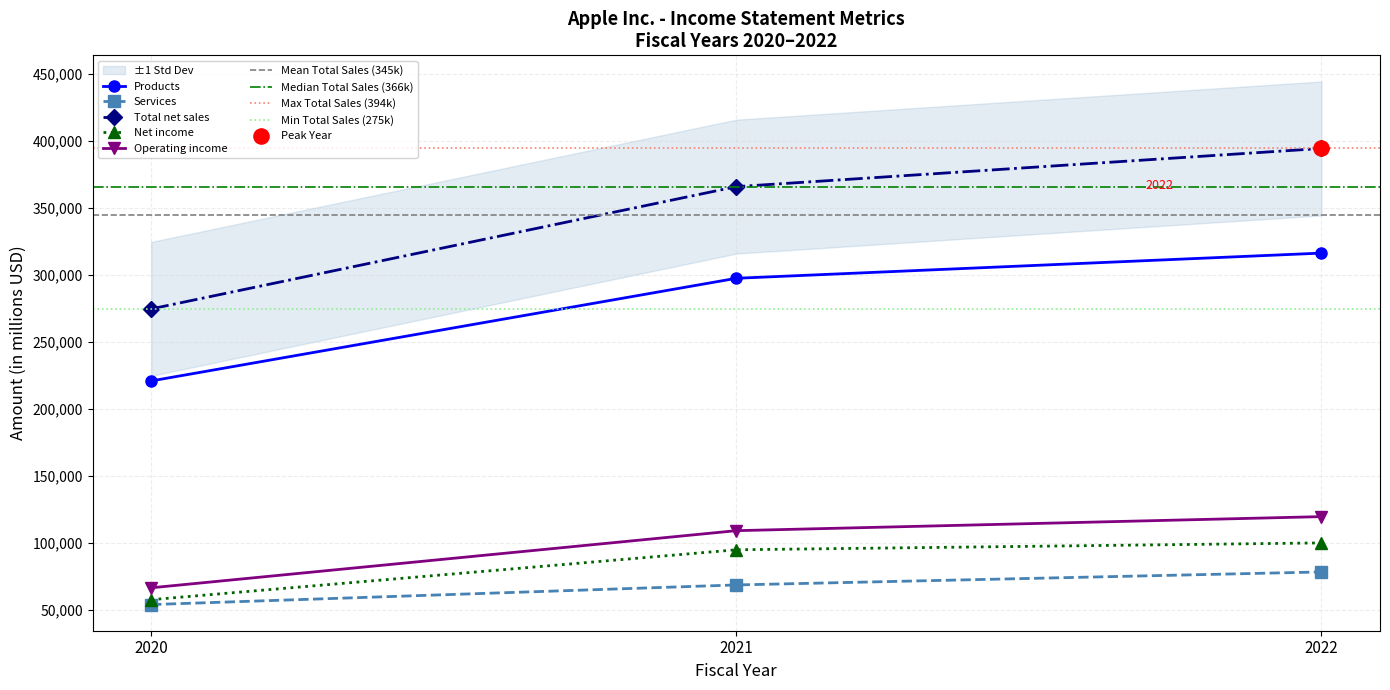

Which series has the largest Y range (max minus min)?

Total net sales